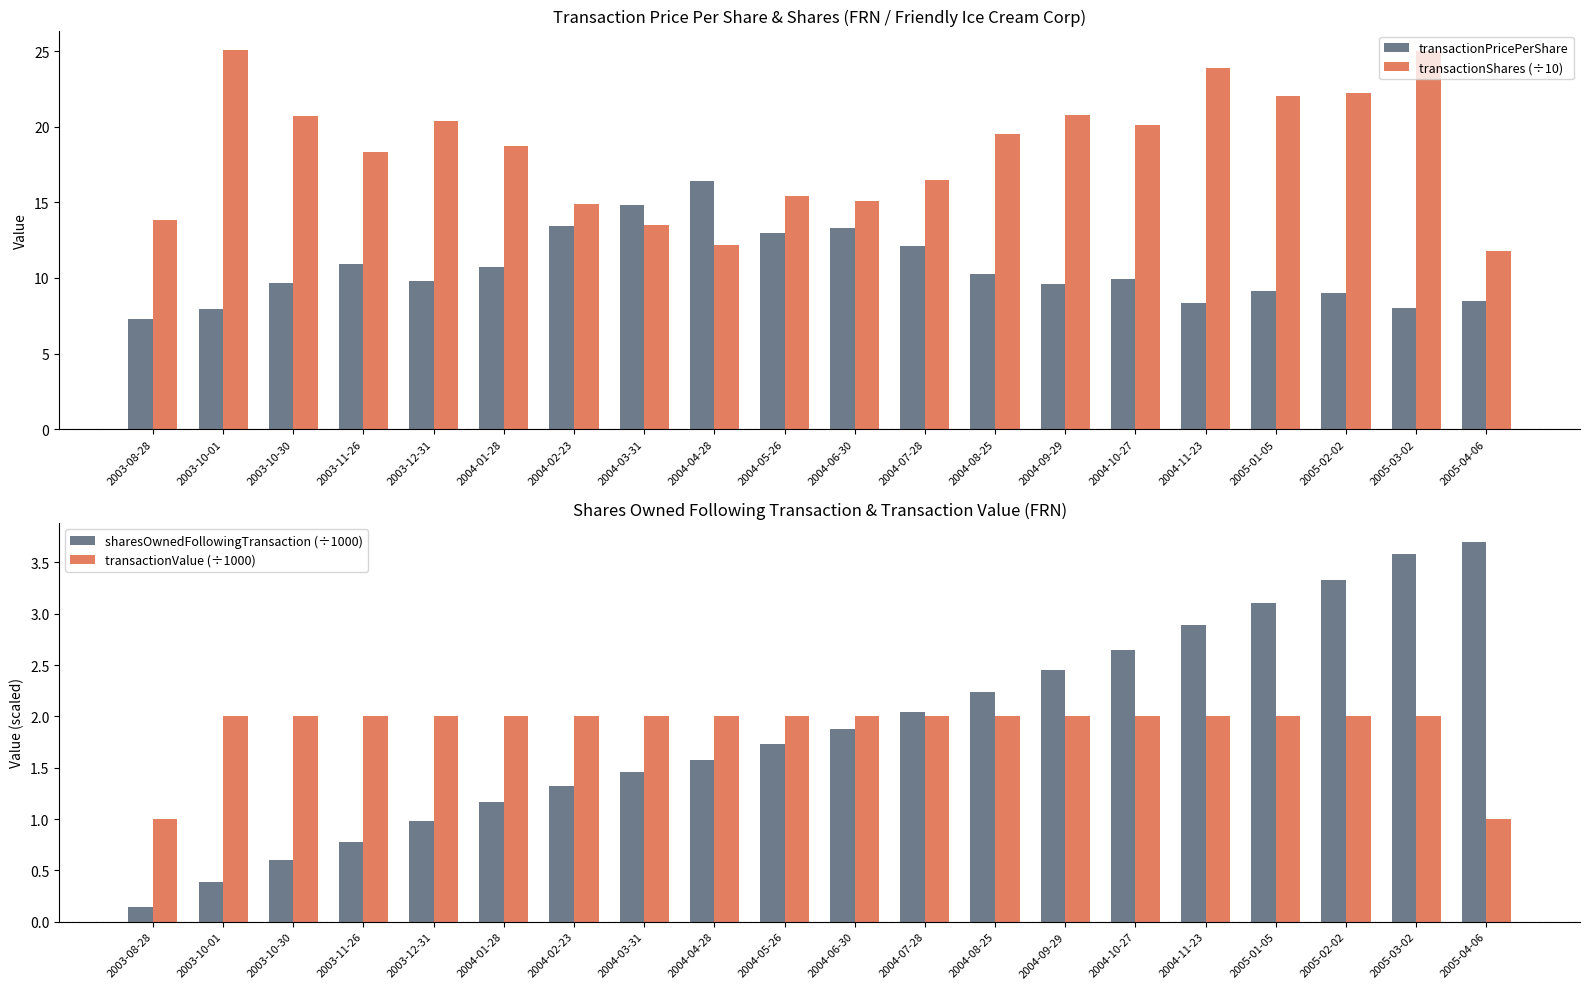

Is it true that sharesOwnedFollowingTransaction (÷1000) equals 2.2 at 2004-08-25?

True